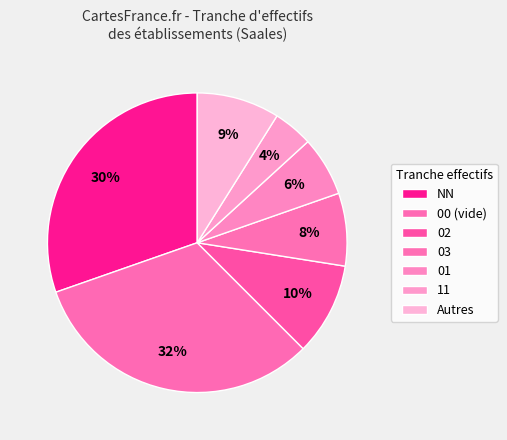

Count the number of slices in the pie.

7